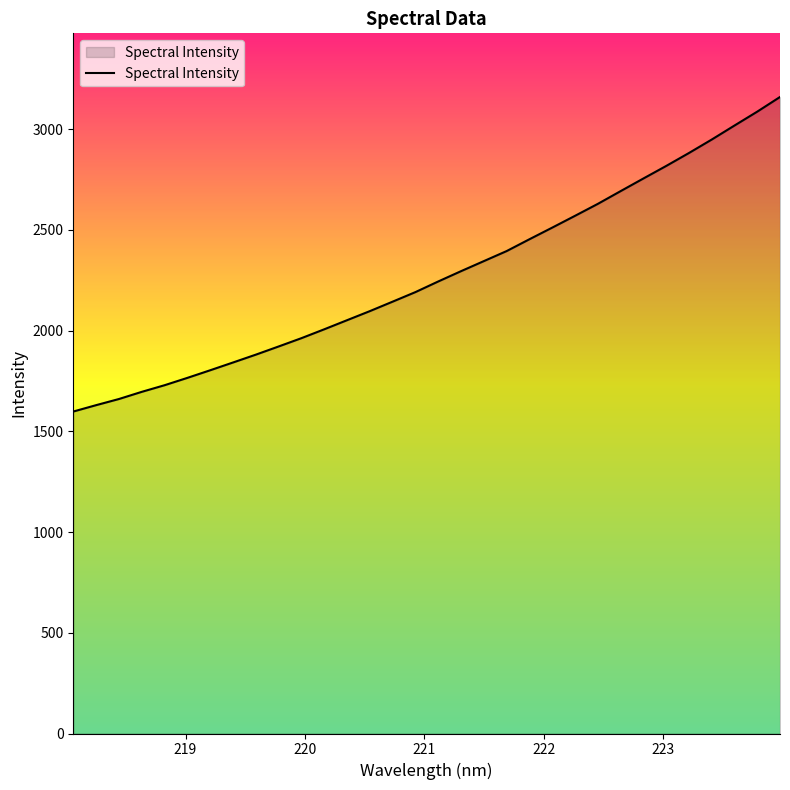

Reading right to left, extract all data points from this chart.

3158.9	3086.1	3017.2	2947.6	2880.8	2816.5	2754.3	2691.6	2628.4	2569.2	2510.6	2452.9	2394.2	2344.4	2294.5	2243.4	2190.7	2143.3	2096.2	2051.2	2006.0	1962.0	1920.8	1880.2	1841.3	1802.7	1764.9	1728.5	1695.6	1660.0	1629.5	1597.8